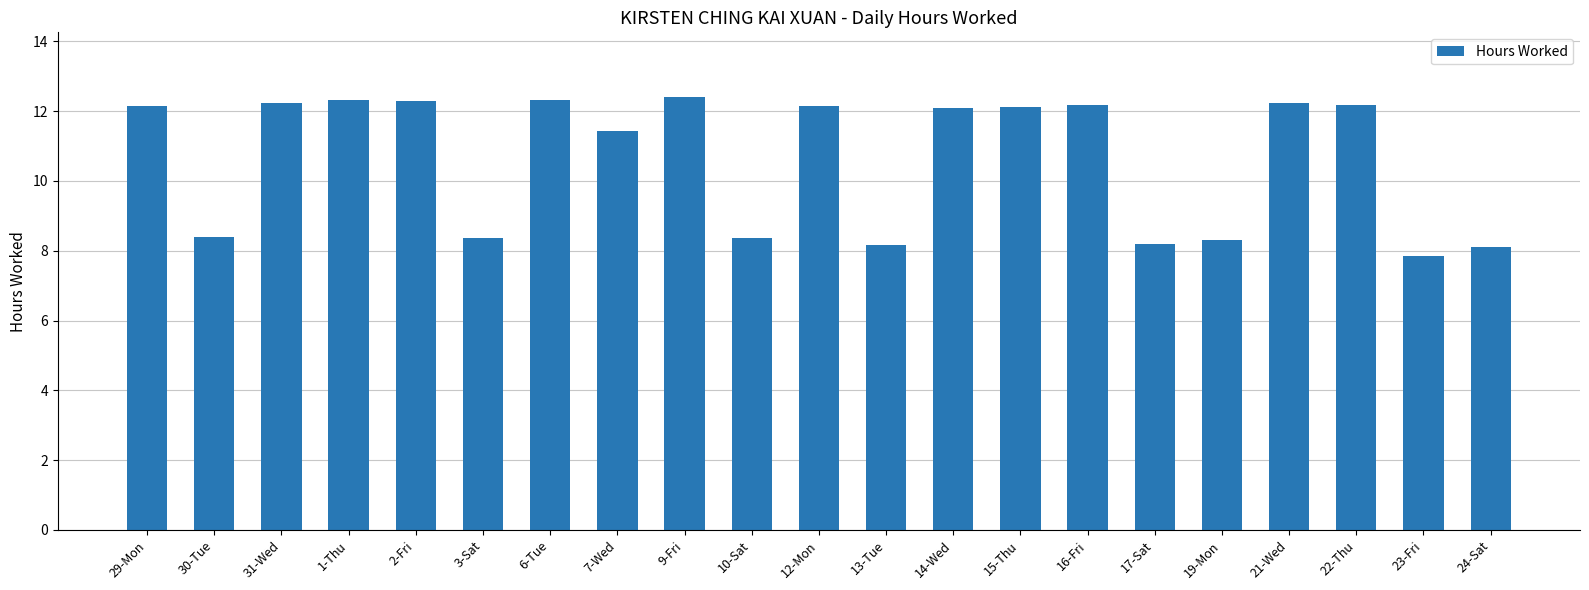

What is the average value?

10.7